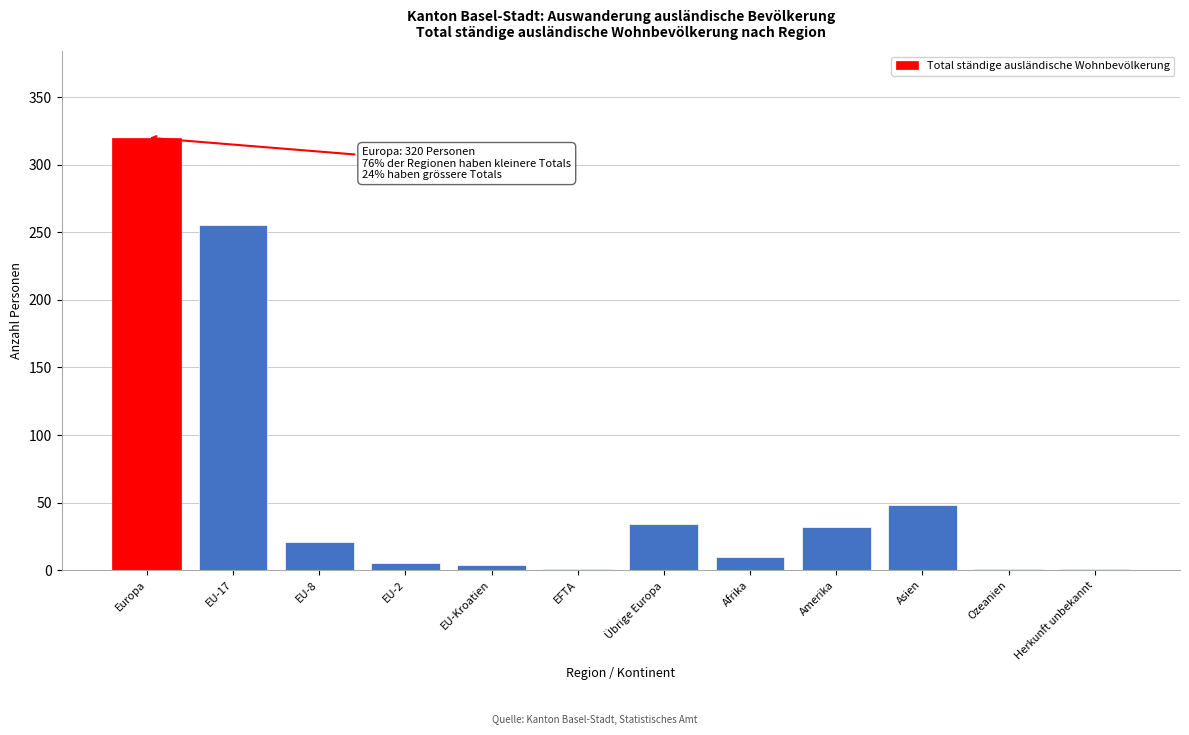

At which label is the value closest to 160?

EU-17